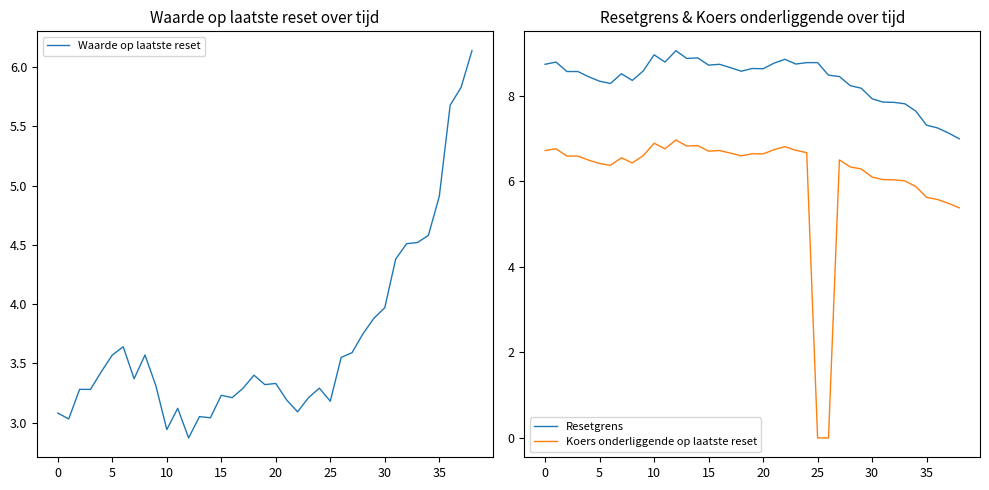

At which label is Koers onderliggende op laatste reset closest to 3?

38